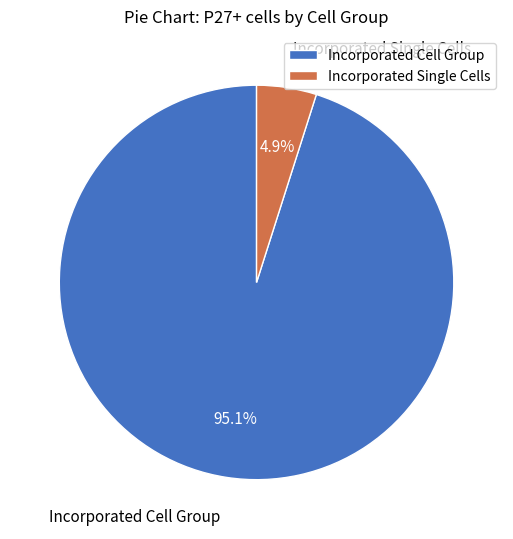

To the nearest percent, what is the difference between the Incorporated Single Cells and Incorporated Cell Group slice percentages?

90%